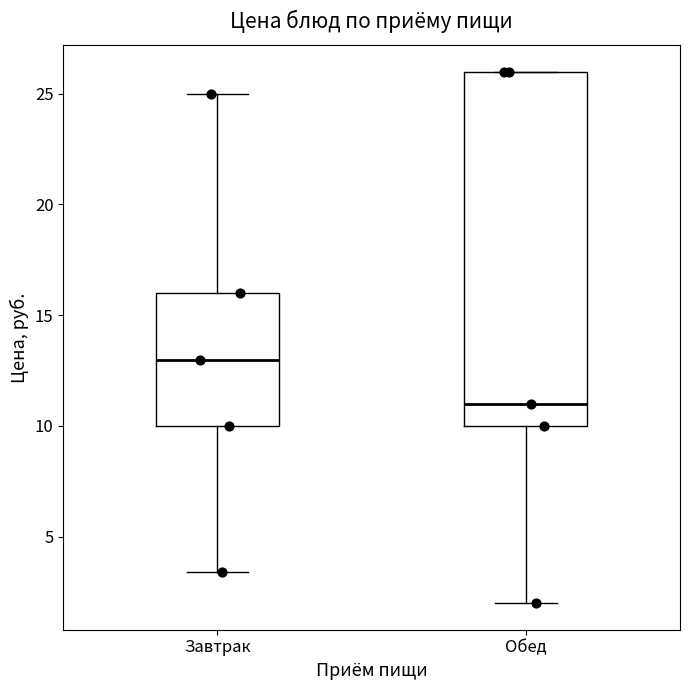

Which box's median line is the highest?

Завтрак